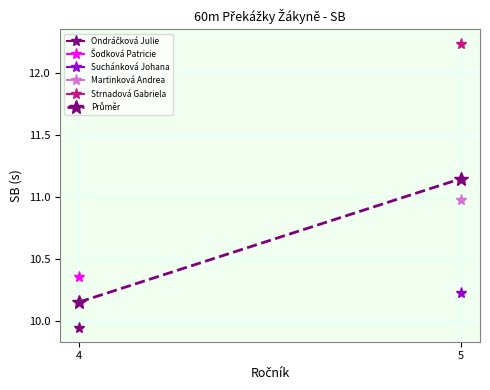

Where does the data first go above 11?

5